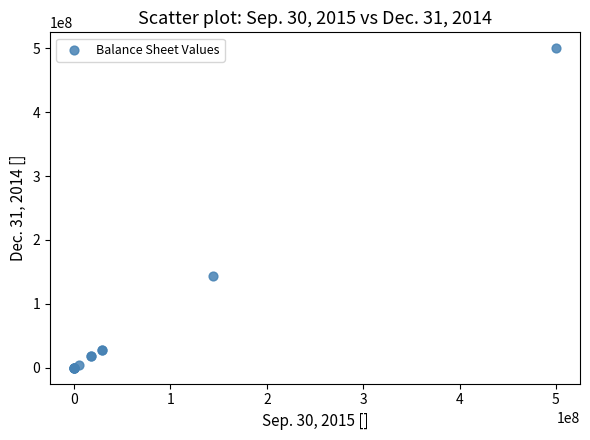

What Y value in the scatter plot is closest to 250000000?

144000000.0